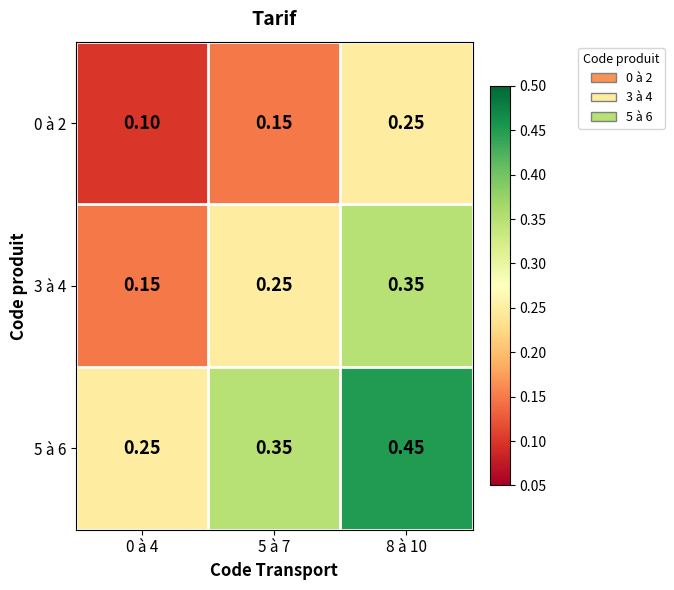

Is the value of 3 à 4 at 0 à 4 greater than the value of 5 à 6 at 8 à 10?

No